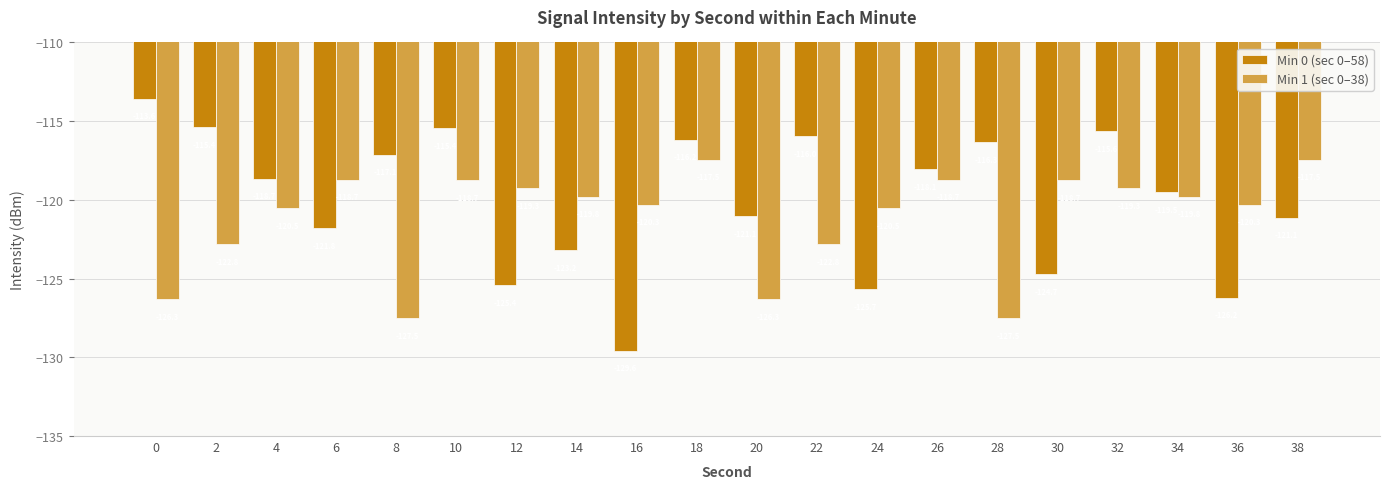

Does the chart contain stacked bars?

No